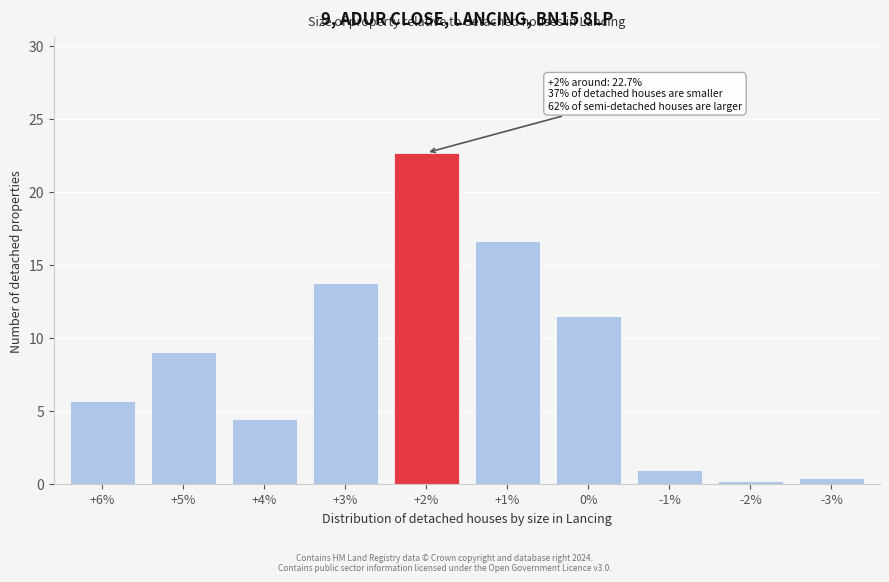

Reading right to left, what are all the values shown in this chart?

0.4	0.2	1.0	11.5	16.7	22.7	13.7	4.4	9.0	5.7